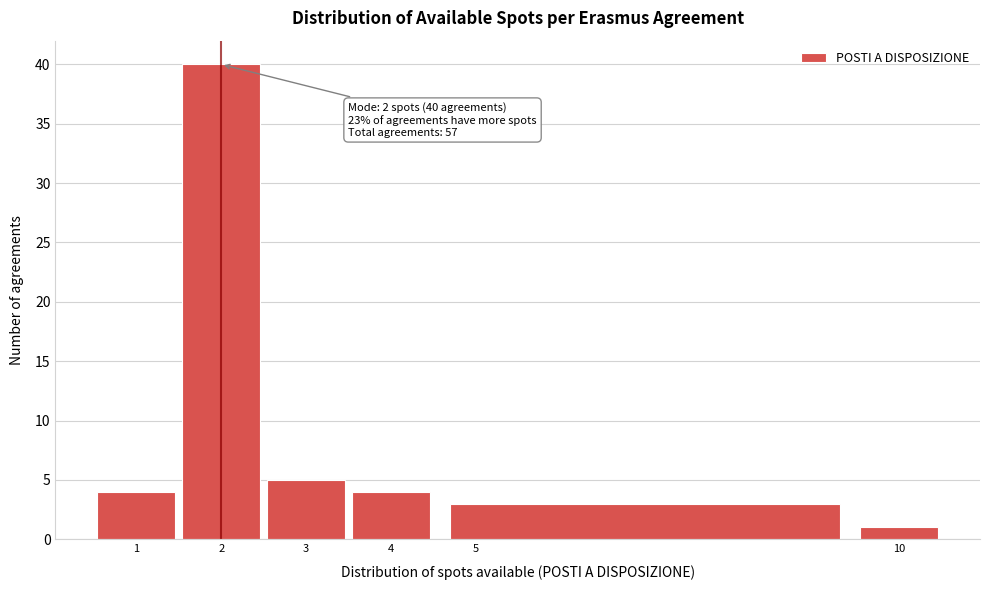

Which range on the x-axis has the tallest bar?

1.5 to 2.5